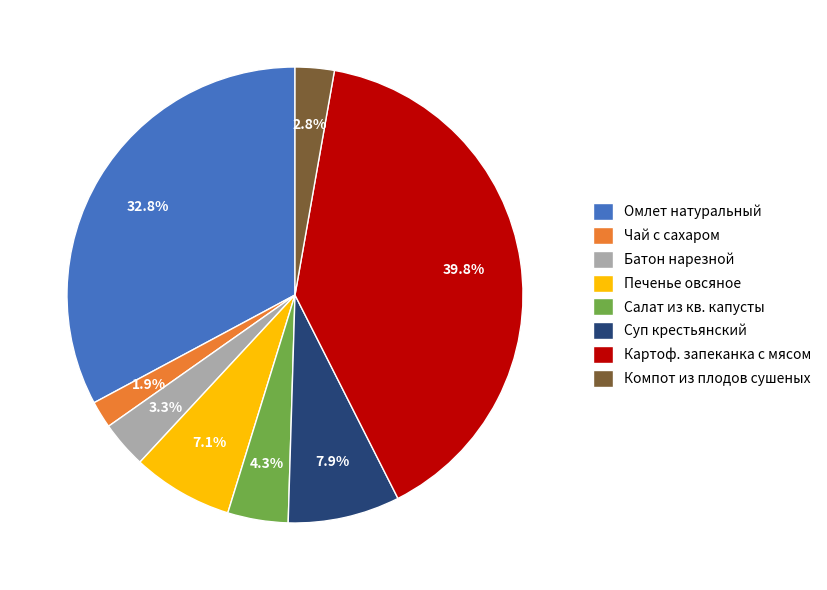

What percentage is the Печенье овсяное slice, to the nearest percent?

7%